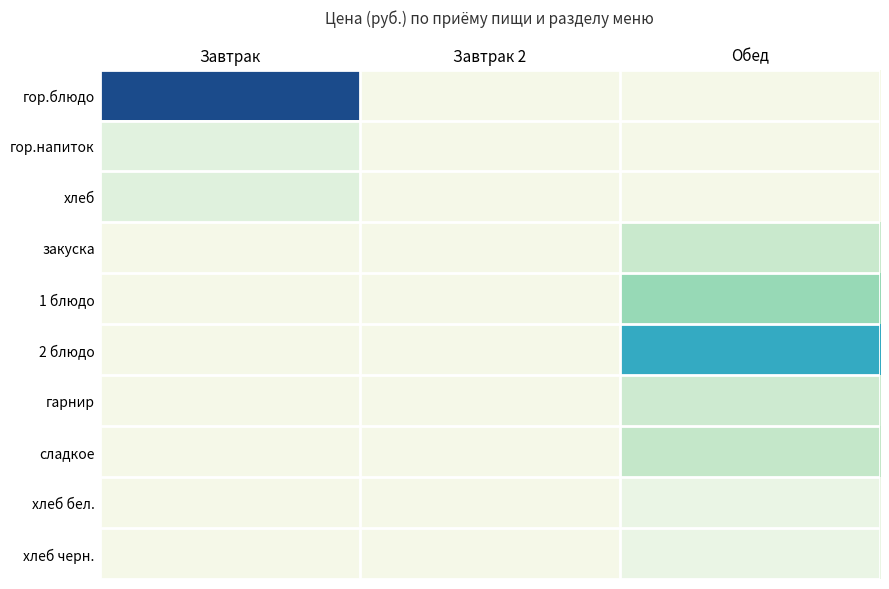

What is the smallest value displayed?

1.0